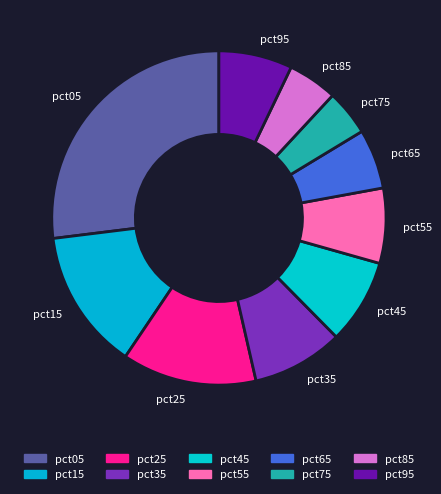

Which slice is the largest?

pct05